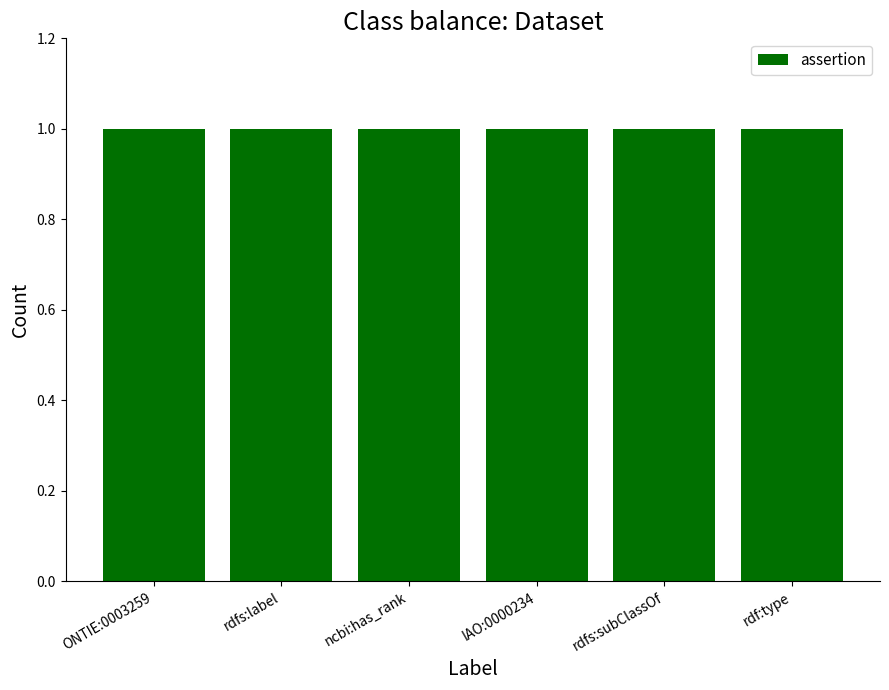

Between rdfs:subClassOf and rdfs:label, which is larger?

rdfs:subClassOf